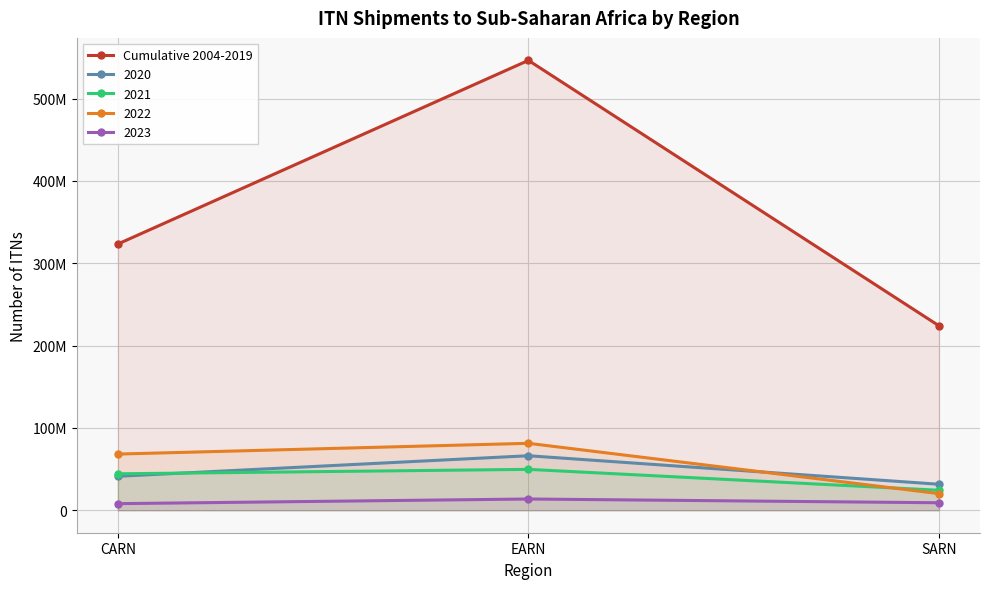

What position from the right is EARN?

2